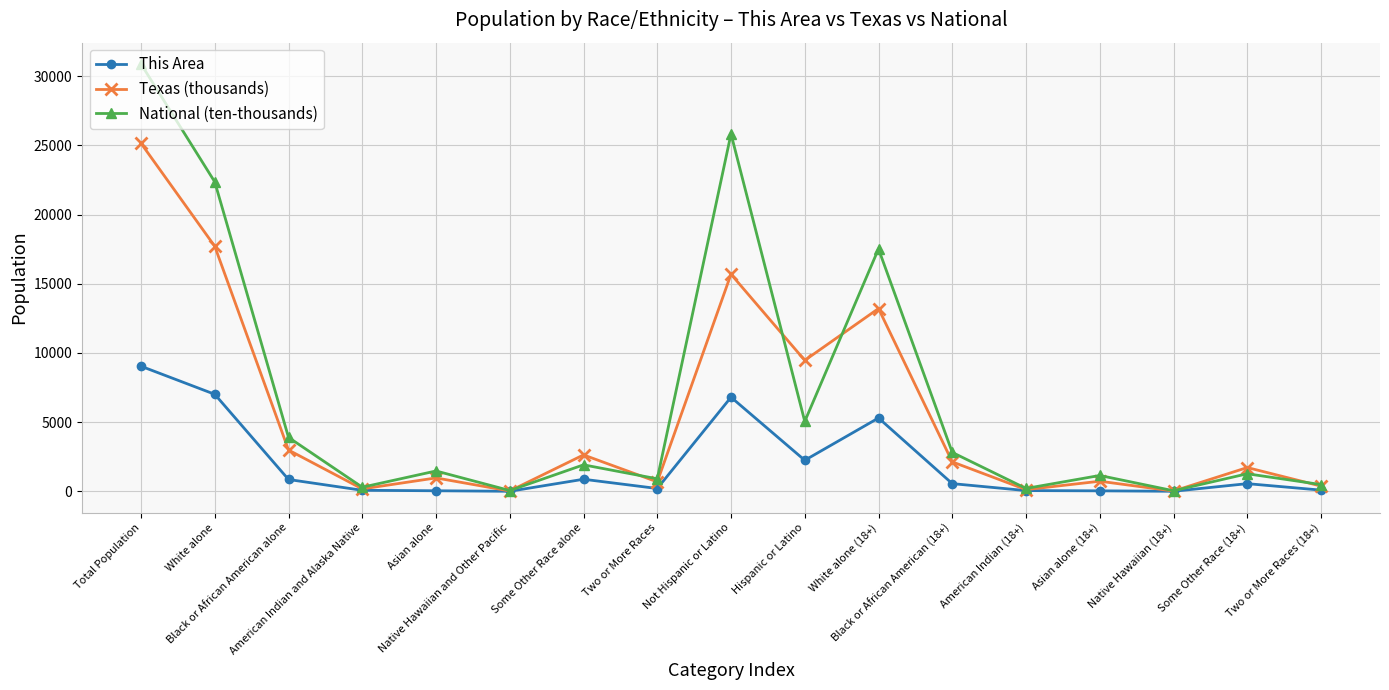

True or false: This Area has a value of 9036.0 at Total Population.

True